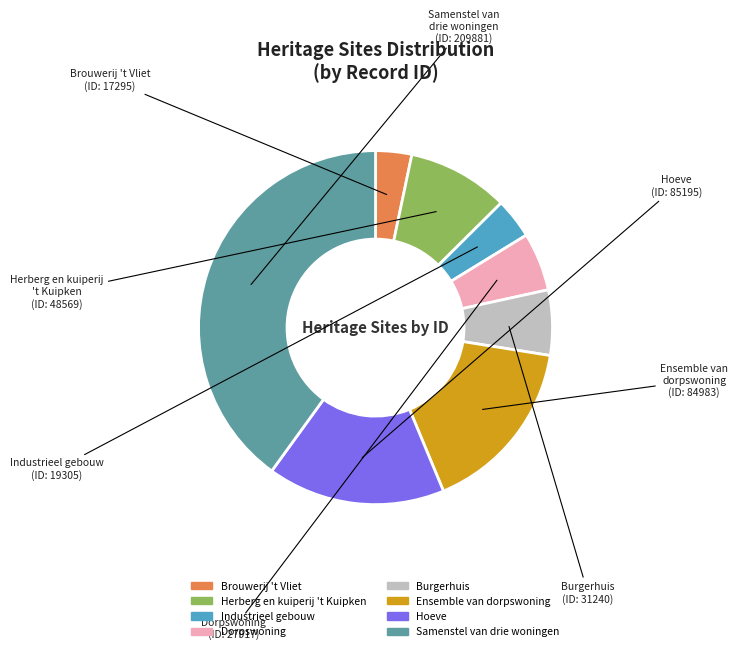

Which slice is the largest?

Samenstel van drie woningen